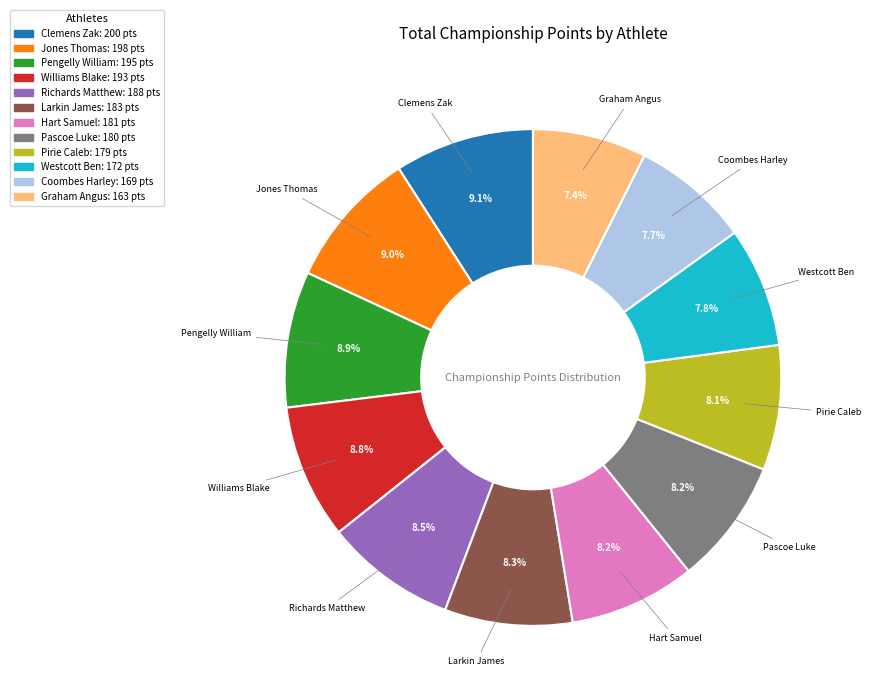

How many slices are in this pie chart?

12